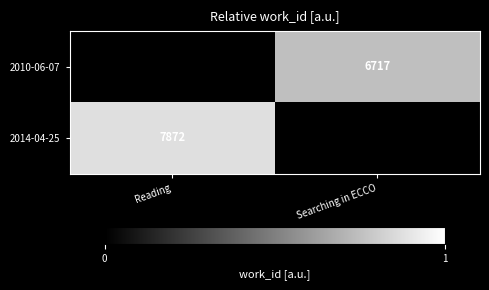

Is it true that 2010-06-07 equals 6717 at Searching in ECCO?

True